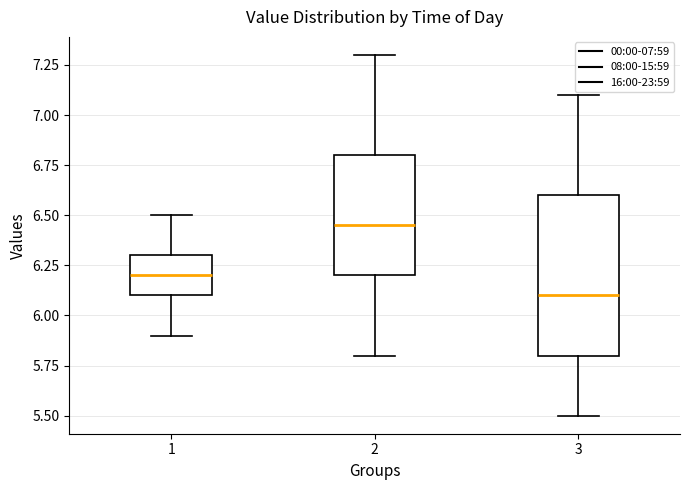

Where does the median line of the box at x = 1 sit on the y-axis? The values are not printed on the chart, so give them approximately, as read against the axis.

6.20